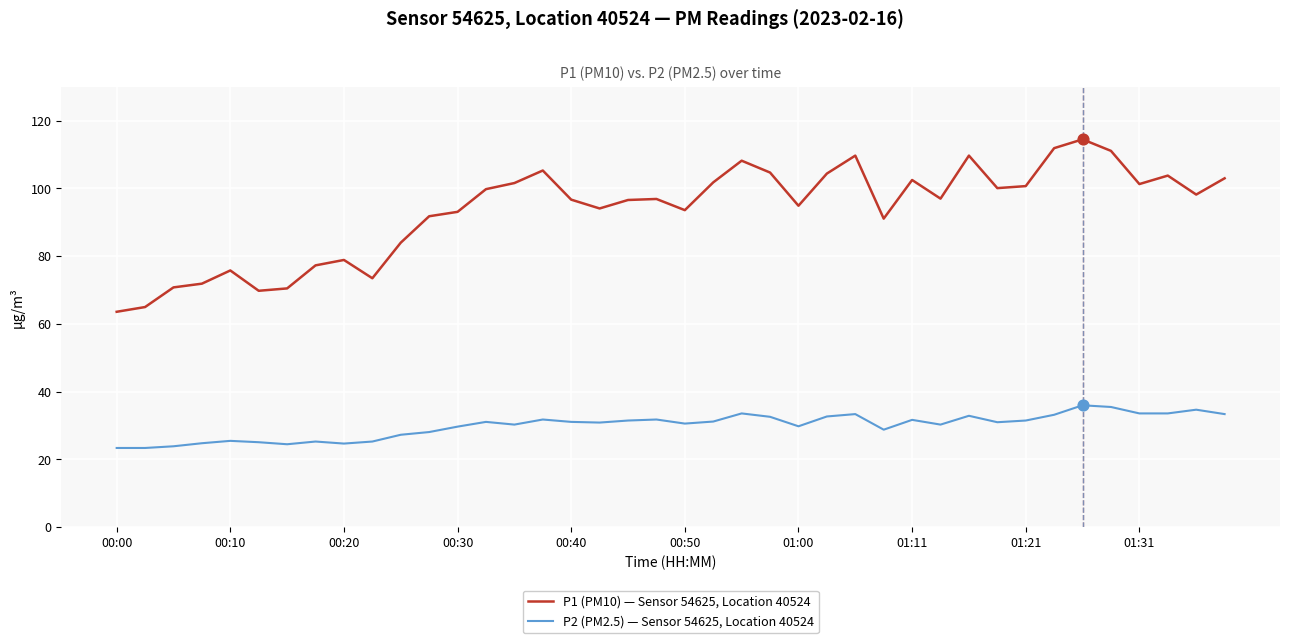

Rank the series by their maximum value, from highest to lowest.

P1 (PM10) — Sensor 54625, Location 40524, P2 (PM2.5) — Sensor 54625, Location 40524